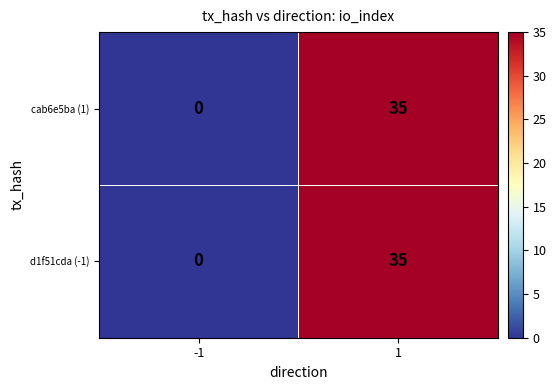

Reading left to right, list all the values displayed in this chart.

cab6e5ba (1): 0	35
d1f51cda (-1): 0	35